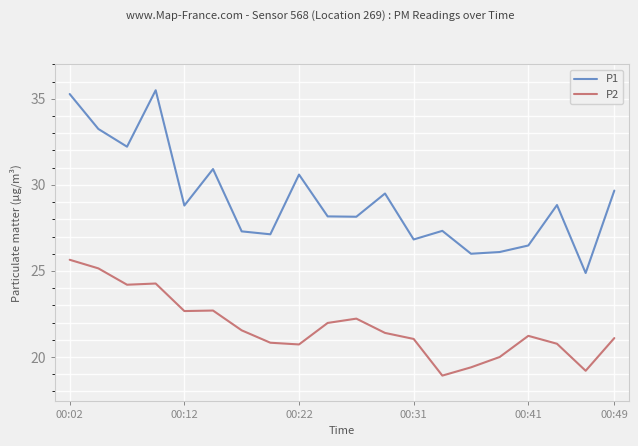

True or false: P2 has more than 1 interior local peaks.

True